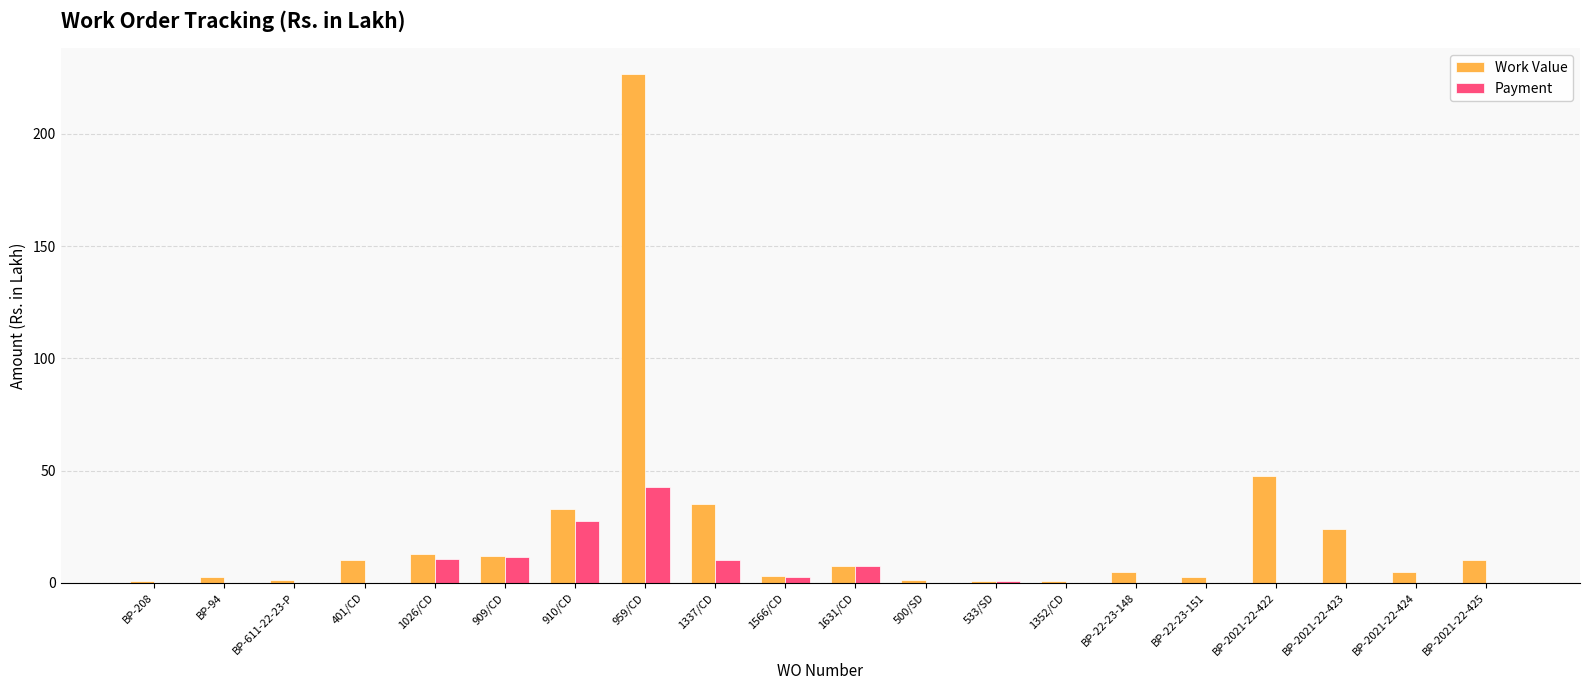

What is the maximum value for Work Value?

226.8